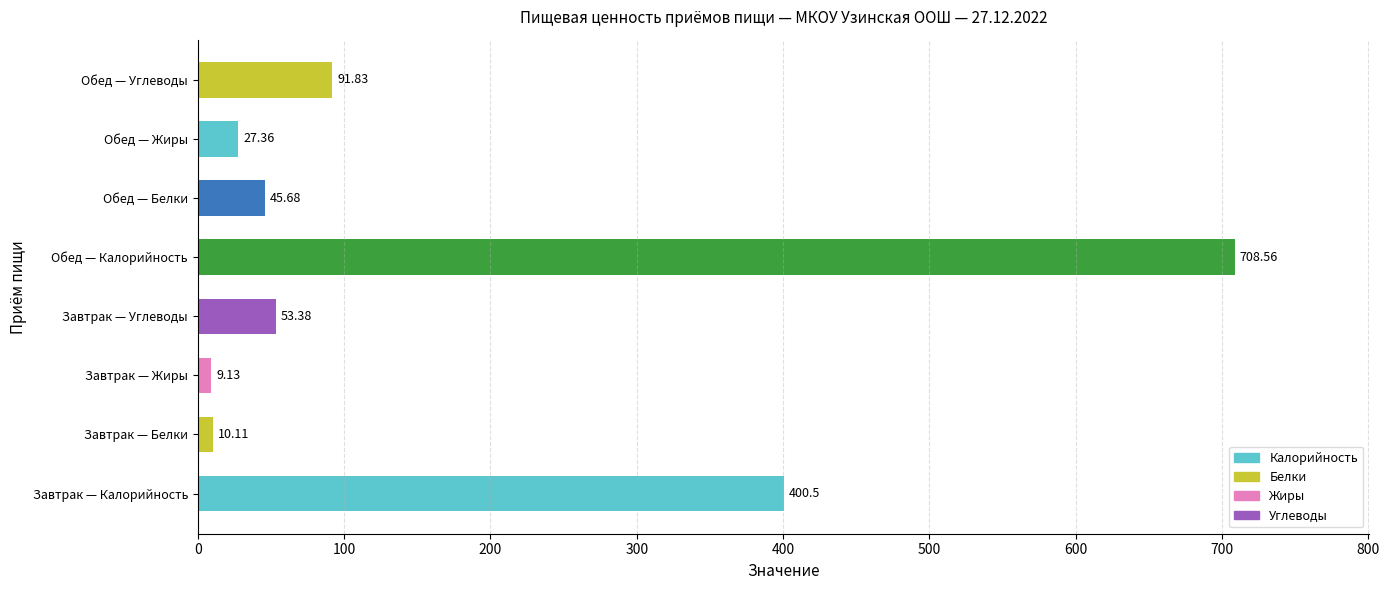

At which label is the value closest to 358?

Завтрак — Калорийность